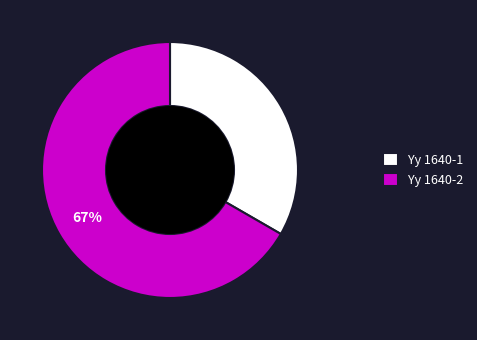

To the nearest percent, what is the average slice percentage?

50%